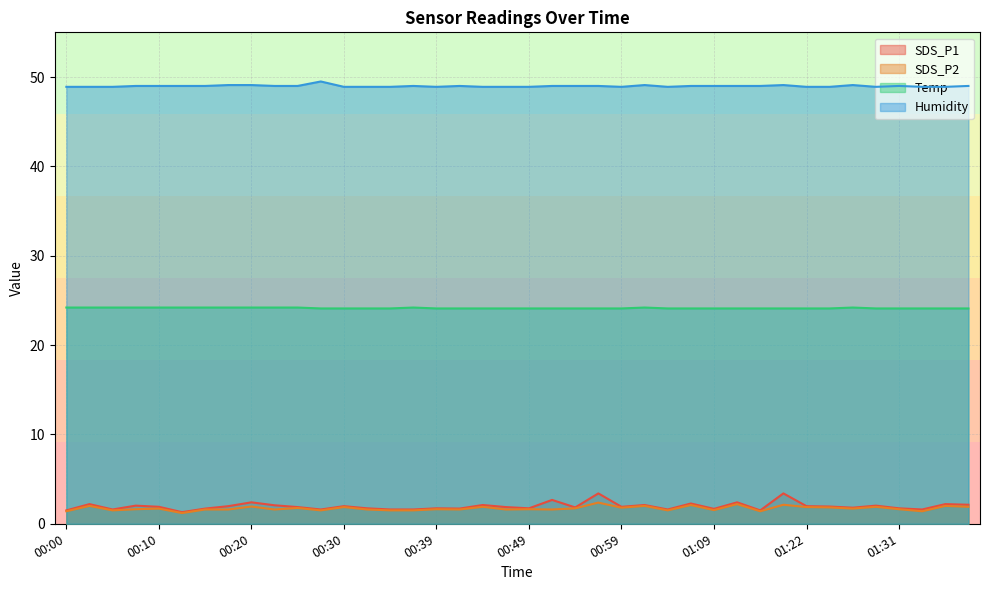

True or false: Temp and SDS_P2 cross at least once.

False